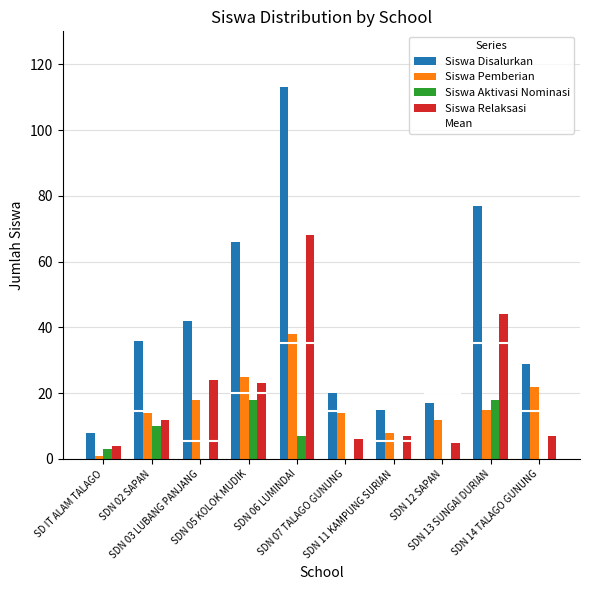

Which series has the largest range (max minus min)?

Siswa Disalurkan